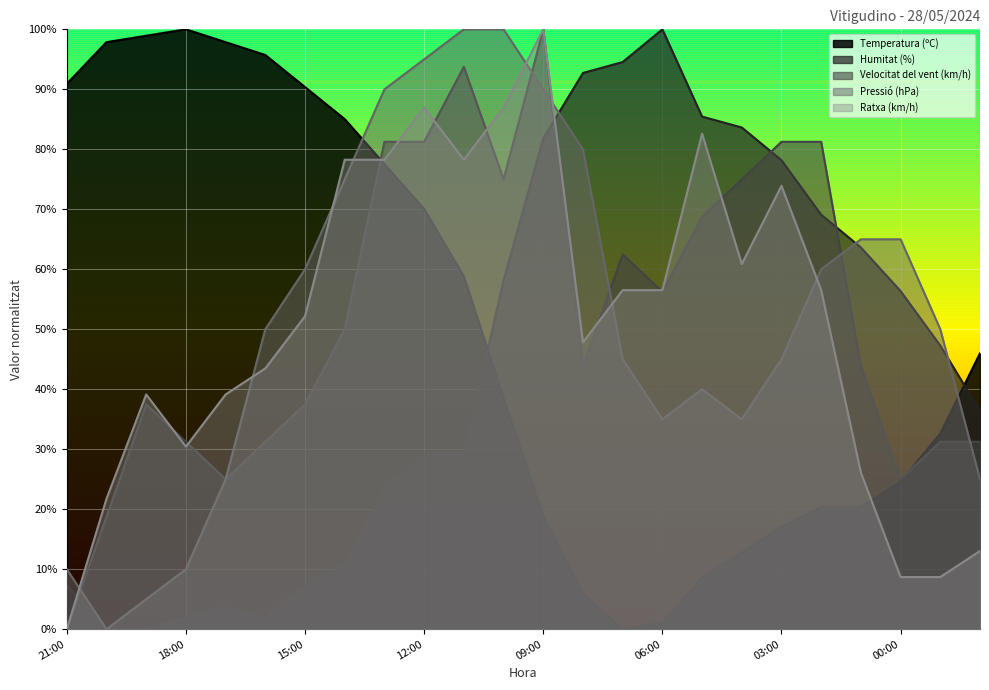

Which series has the largest total across all categories?

Velocitat del vent (km/h)